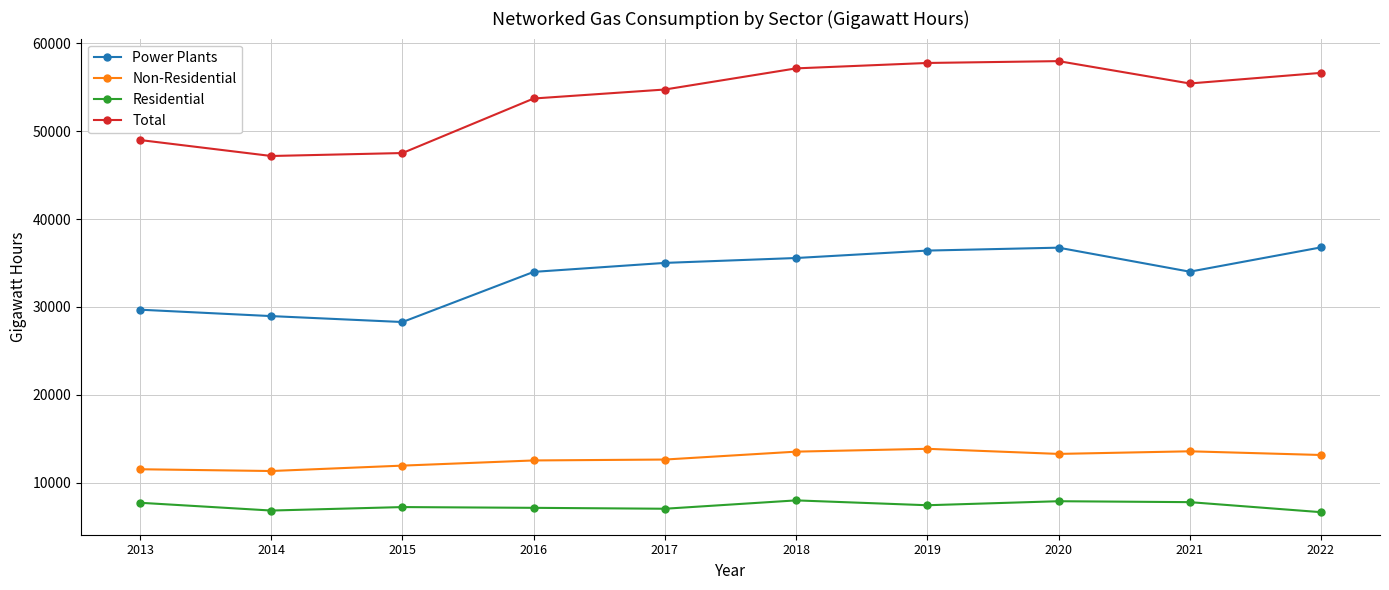

How many lines are shown in the chart?

4